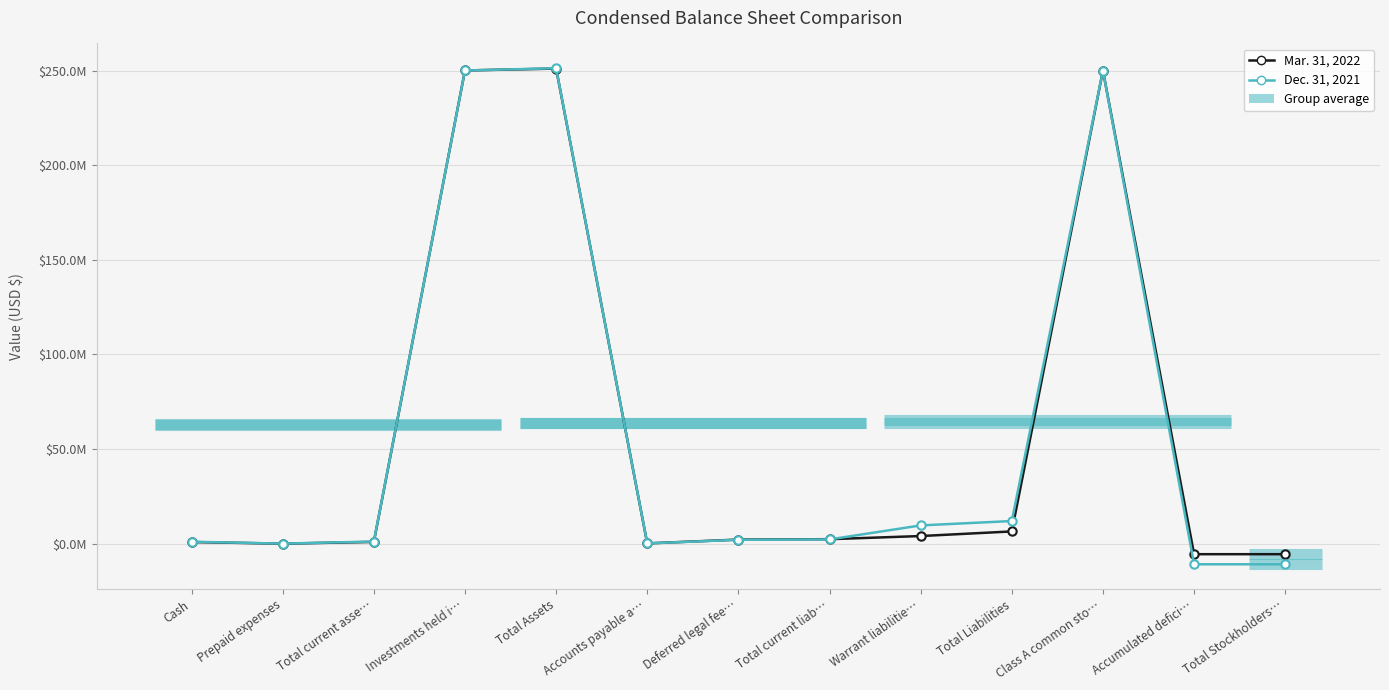

After their last crossing, which series has the higher values: Dec. 31, 2021 or Mar. 31, 2022?

Dec. 31, 2021